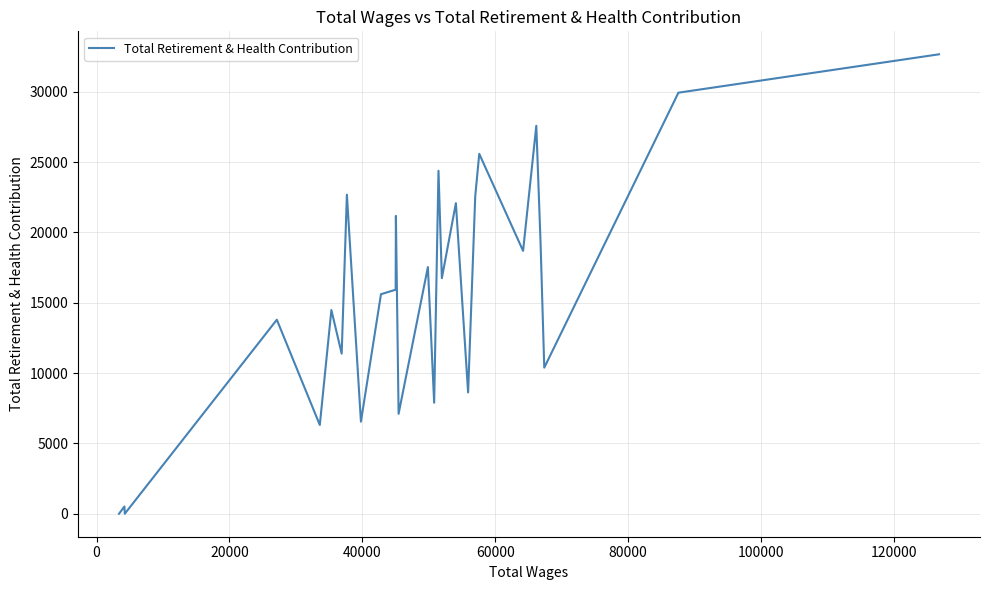

What is the maximum value shown in the chart?

32656